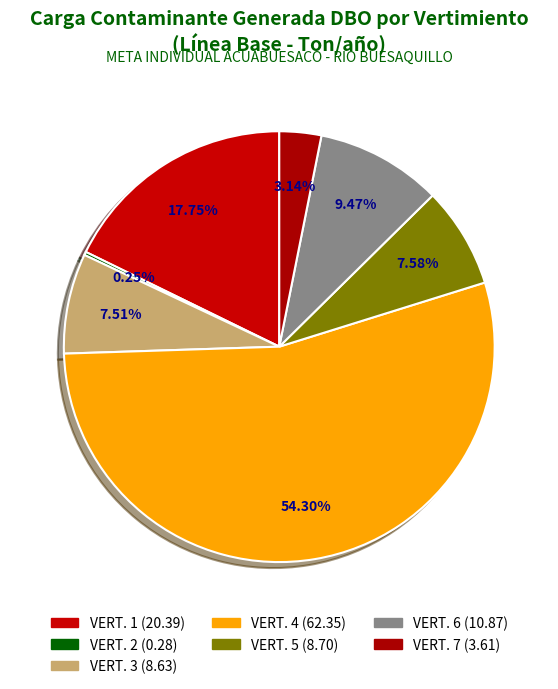

What is the change in value from VERT. 2 to VERT. 6?

+10.6